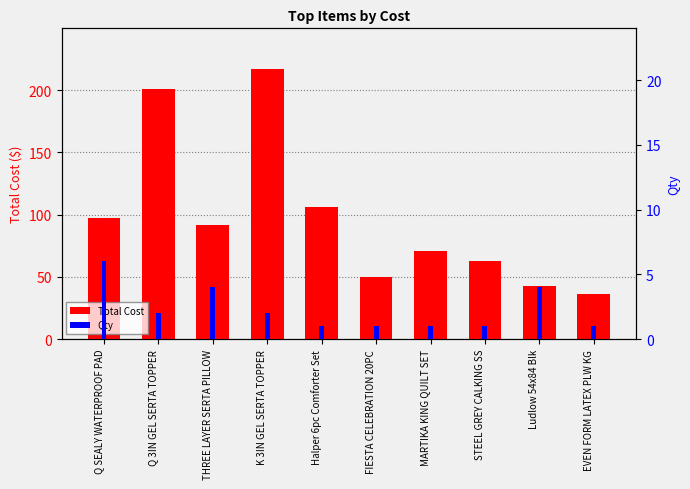

At which label is Total Cost closest to 126?

Halper 6pc Comforter Set